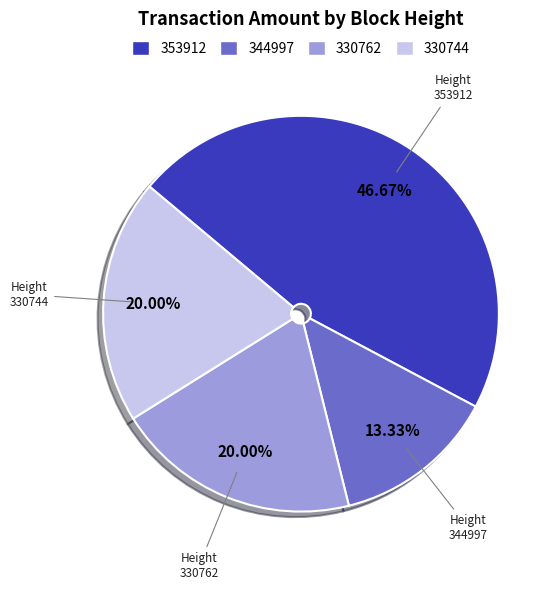

Do 353912 and 330744 together represent more than half of the pie?

Yes